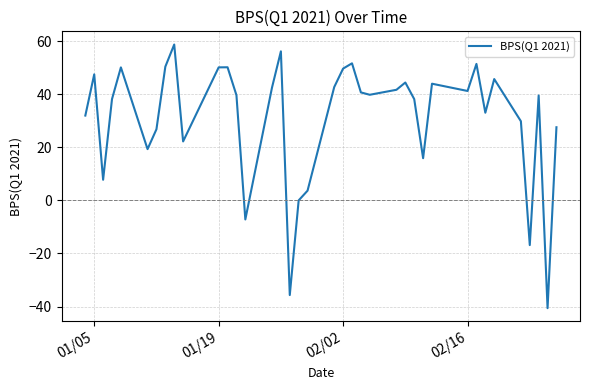

What is the greatest value displayed?

58.7